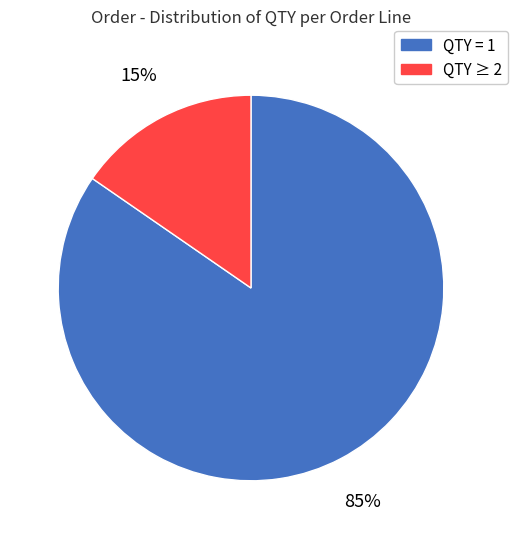

Does any single category account for the majority?

Yes